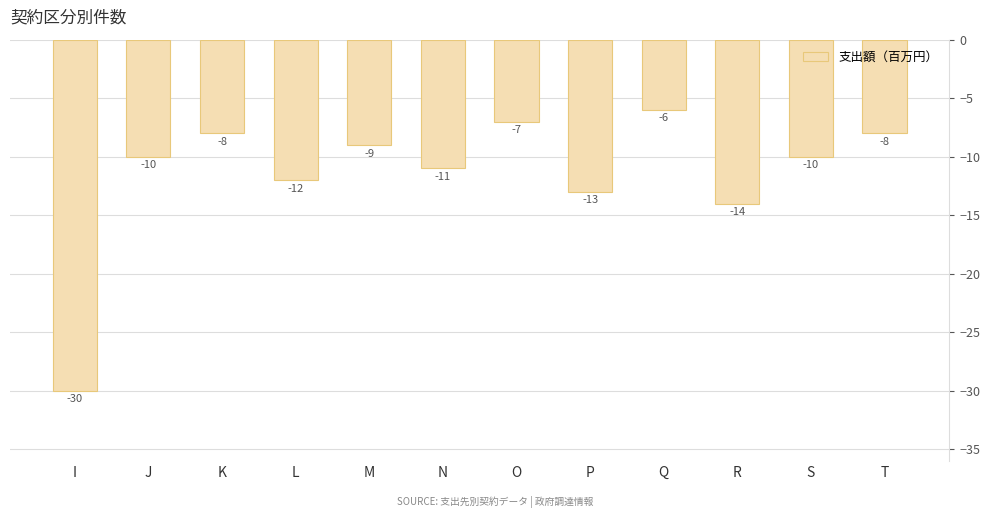

At which label does the data first exceed -10?

K